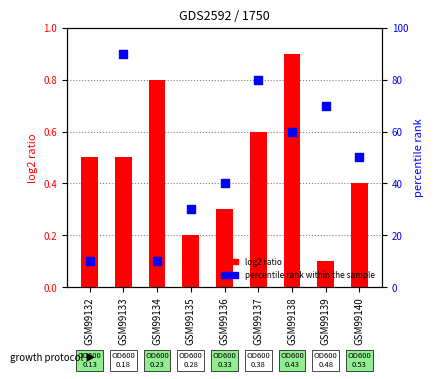

At how many categories does at least one series exceed 8?

9